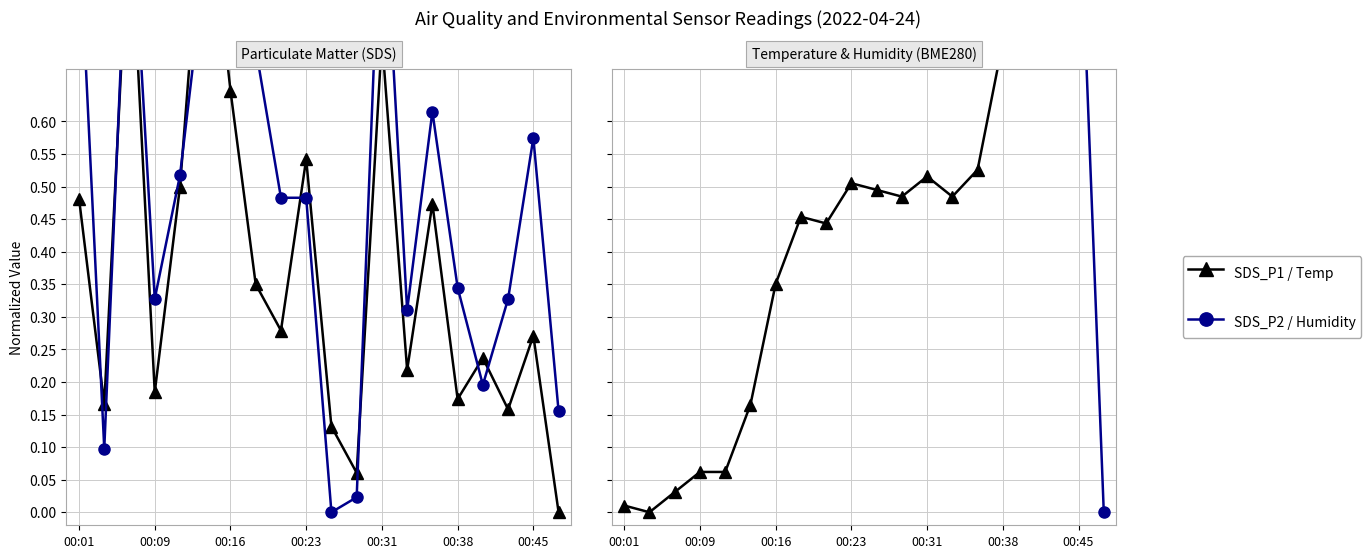

Is this an area chart (filled region under the line)?

No